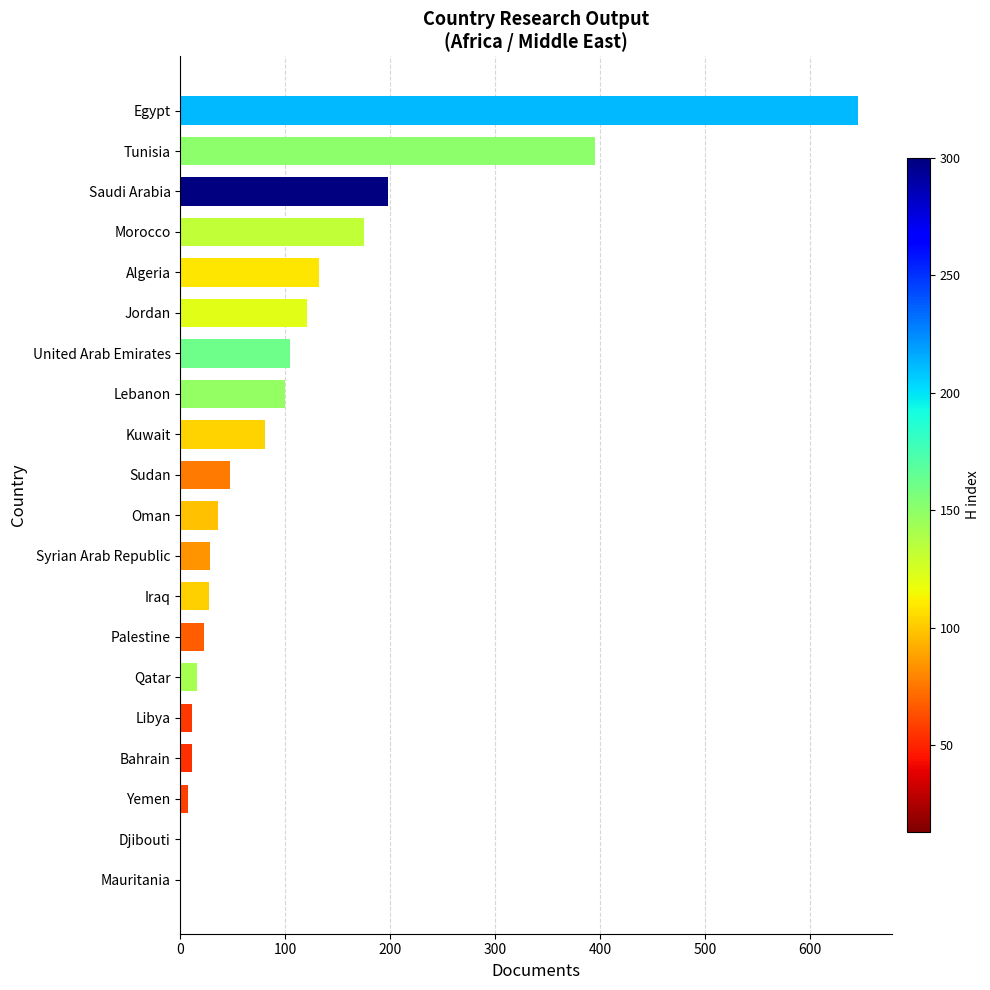

Are the bars grouped side by side (vs. stacked)?

No